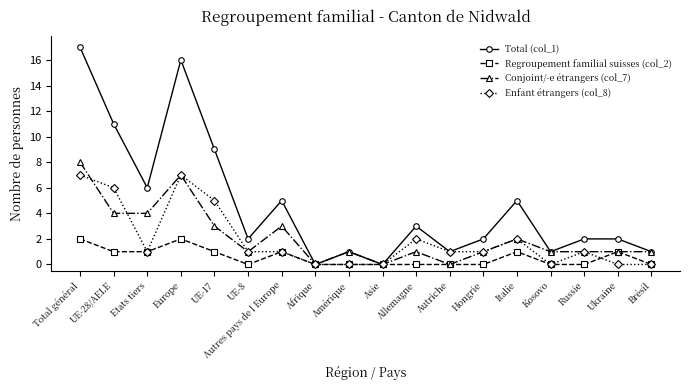

Is the value of Regroupement familial suisses (col_2) at Etats tiers greater than the value of Conjoint/-e étrangers (col_7) at Autriche?

Yes